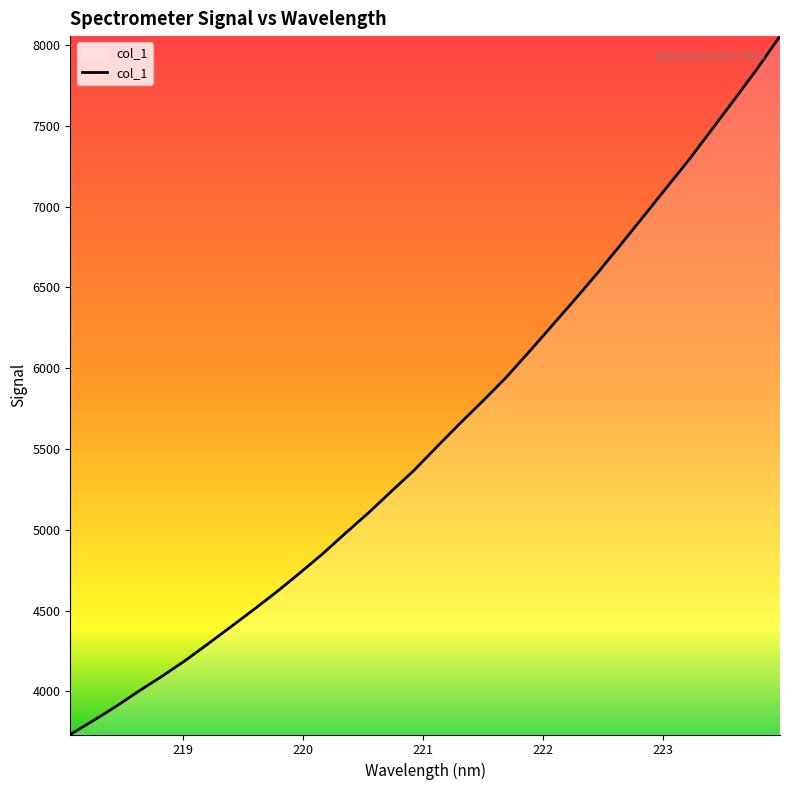

What is the minimum value shown in the chart?

3733.8